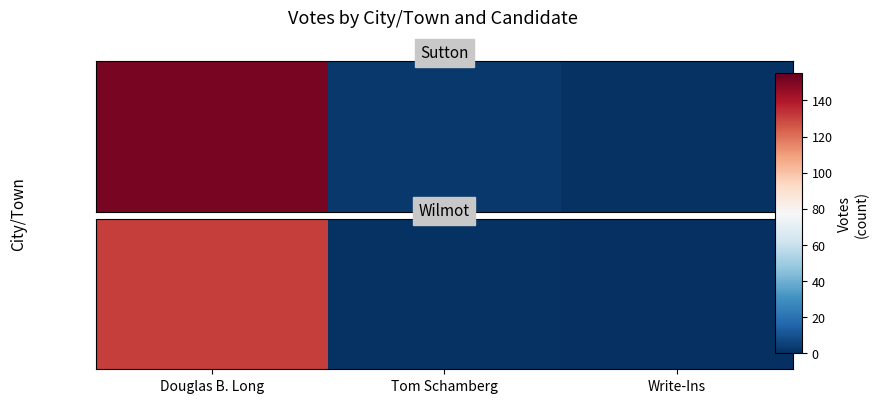

Reading right to left, what are all the values shown in this chart?

Write-Ins=0	Tom Schamberg=1	Douglas B. Long=131